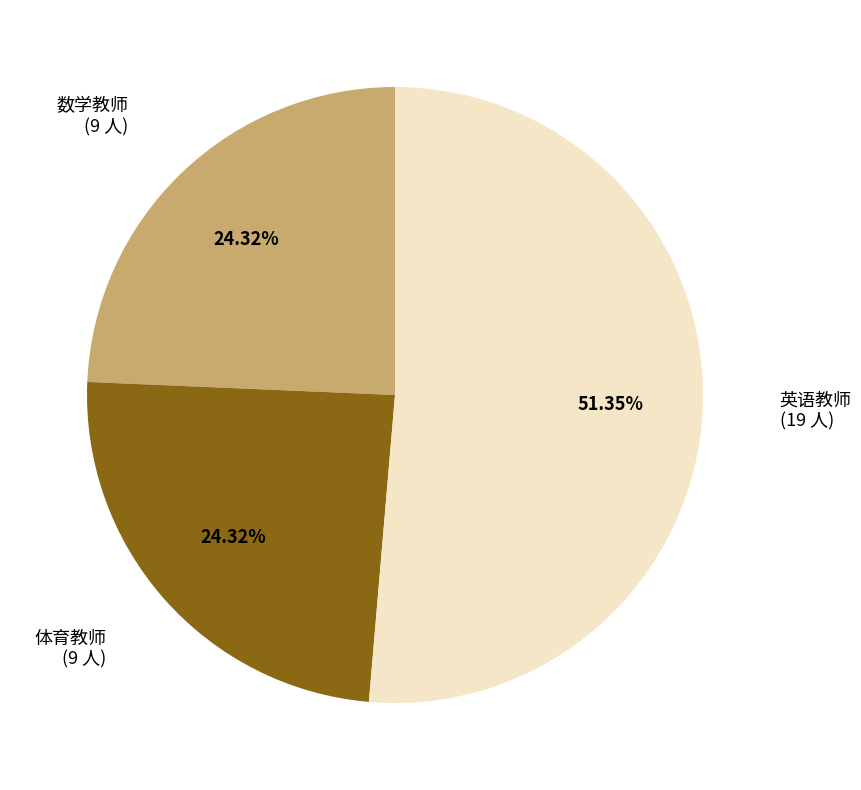

To the nearest percent, what is the difference between the 英语教师 and 数学教师 slice percentages?

27%